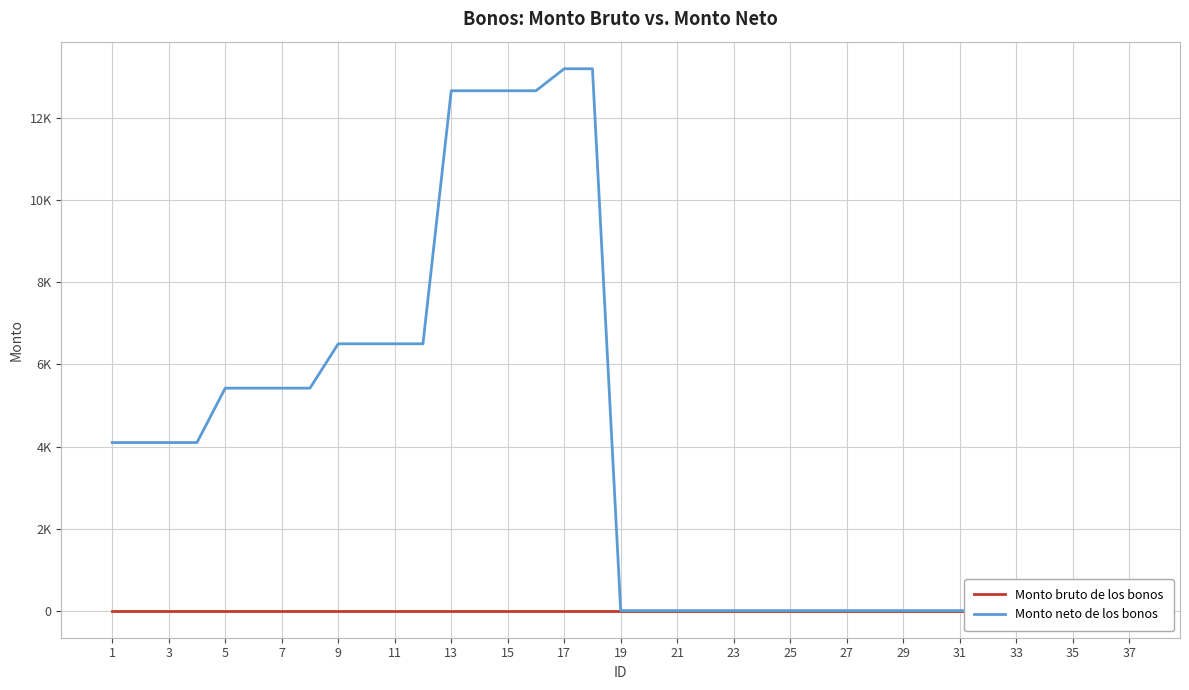

Reading left to right, list all the values displayed in this chart.

Monto bruto de los bonos: 0	0	0	0	0	0	0	0	0	0	0	0	0	0	0	0	0	0	0	0	0	0	0	0	0	0	0	0	0	0	0	0	0	0	0	0	0
Monto neto de los bonos: 4097	4097	4097	4097	5423	5423	5423	5423	6504	6504	6504	6504	12672	12672	12672	12672	13208	13208	0	0	0	0	0	0	0	0	0	0	0	0	0	0	0	0	0	0	0